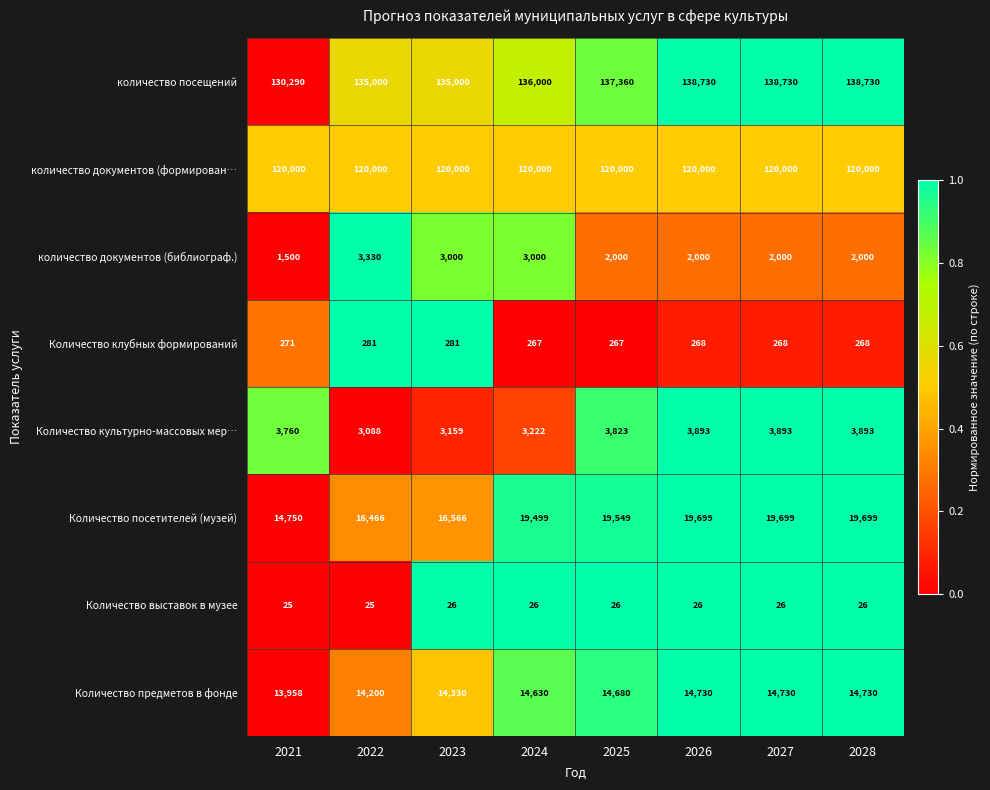

How many data points does each series have?

8